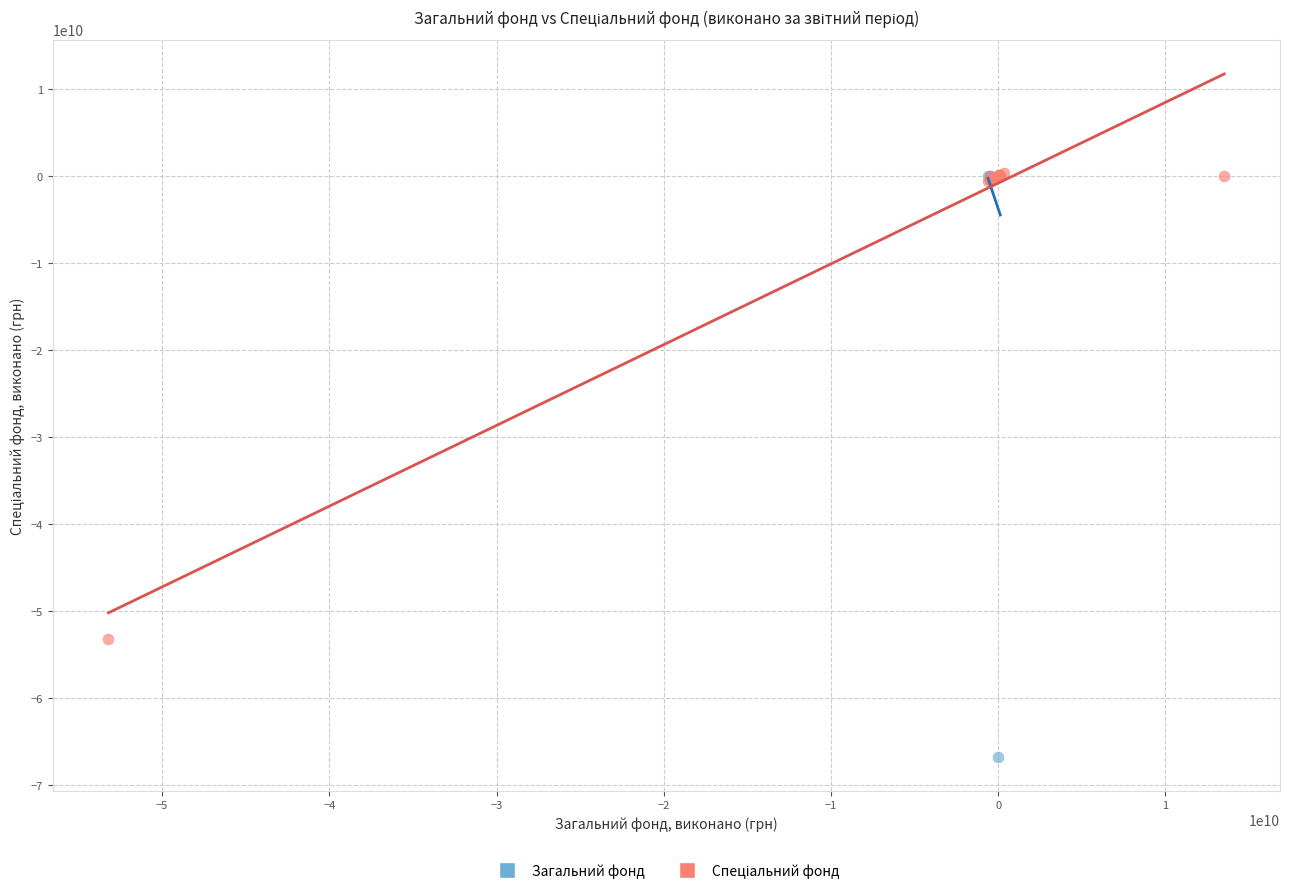

Which series contains the lowest Y value?

Загальний фонд